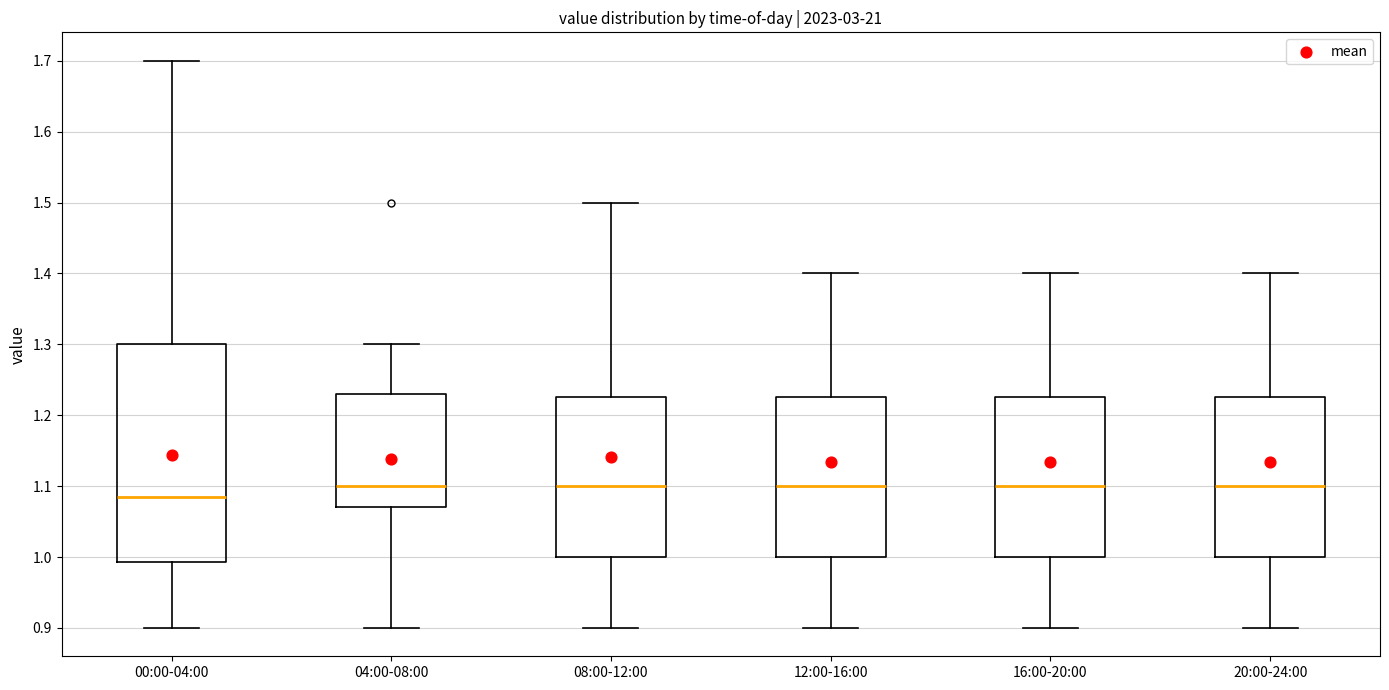

Reading left to right, transcribe this box plot: for each box, give where its median line is, the range the box spans, and where its two whiskers end, as read against the y-axis. The values are not printed on the chart, so give them approximately, as read against the axis.

00:00-04:00: median 1.09, box 0.99 to 1.30, whiskers 0.90 to 1.70
04:00-08:00: median 1.10, box 1.07 to 1.23, whiskers 0.90 to 1.30
08:00-12:00: median 1.10, box 1.00 to 1.23, whiskers 0.90 to 1.50
12:00-16:00: median 1.10, box 1.00 to 1.23, whiskers 0.90 to 1.40
16:00-20:00: median 1.10, box 1.00 to 1.23, whiskers 0.90 to 1.40
20:00-24:00: median 1.10, box 1.00 to 1.23, whiskers 0.90 to 1.40